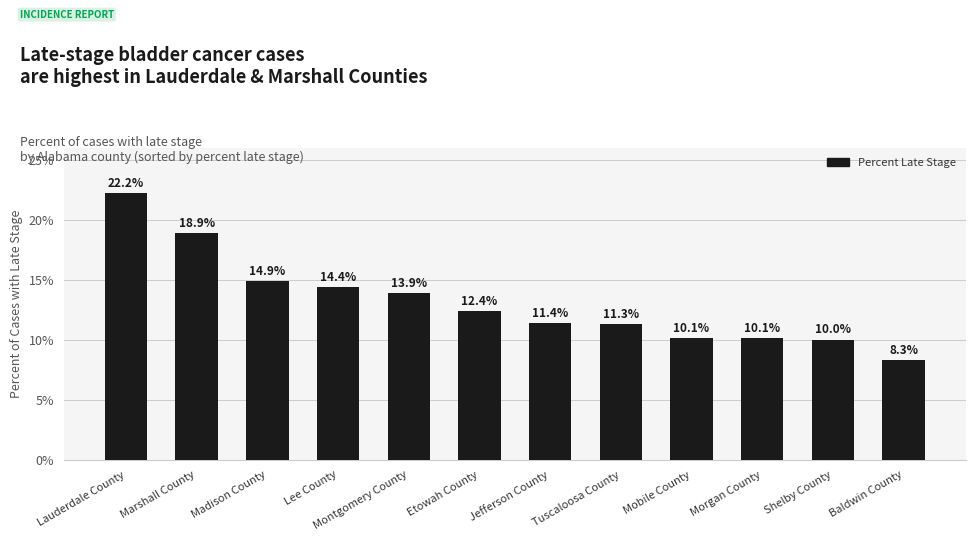

Between Etowah County and Morgan County, which is larger?

Etowah County